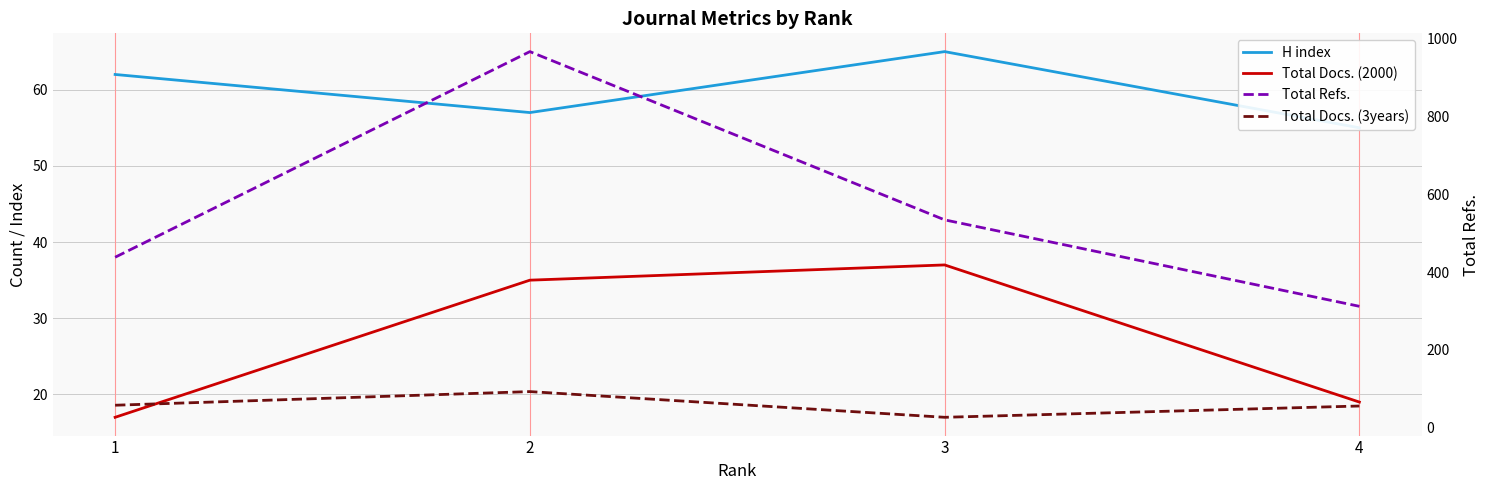

Where do Total Docs. (3years) and Total Docs. (2000) first cross each other?

2 and 3